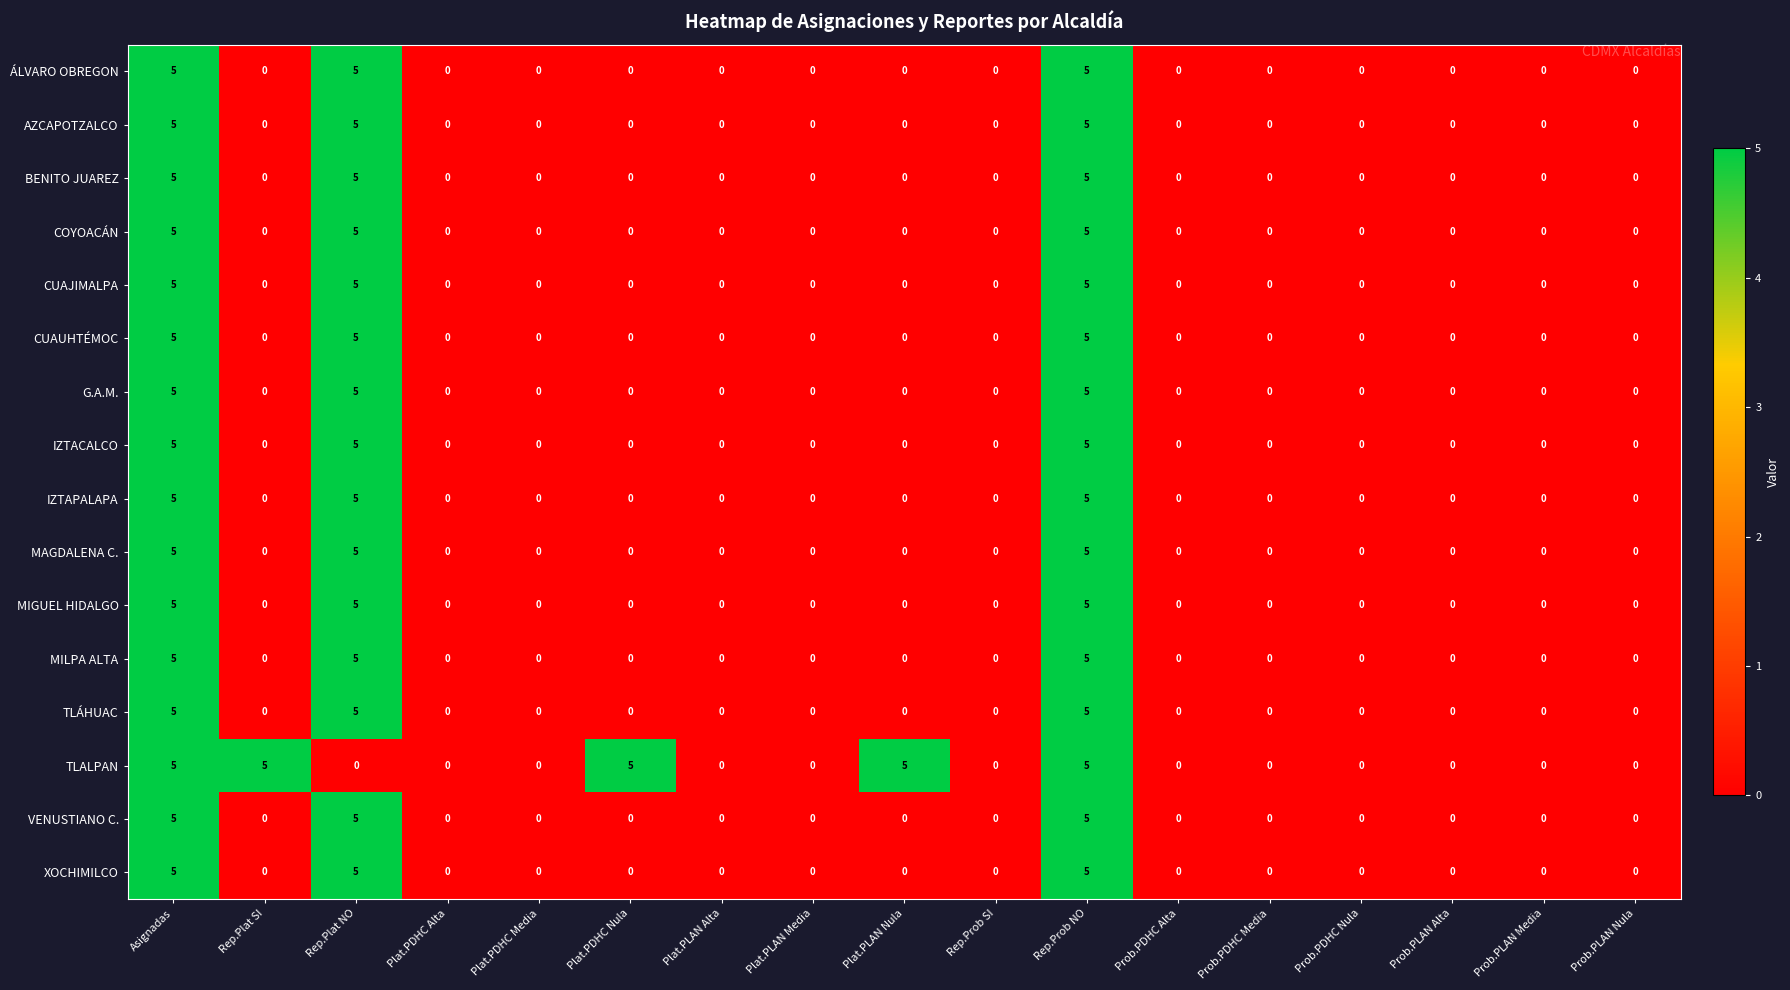

At how many categories does at least one series exceed 4?

6